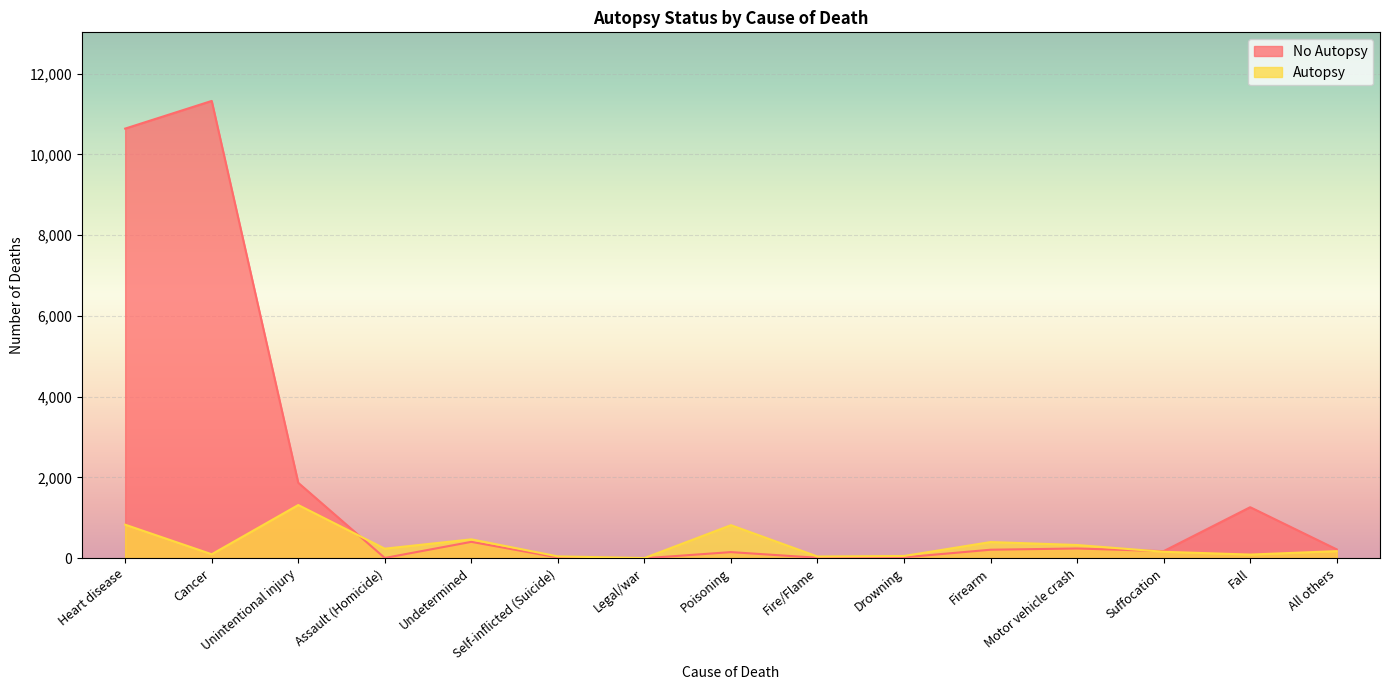

Is it true that Autopsy equals 76 at Drowning?

False